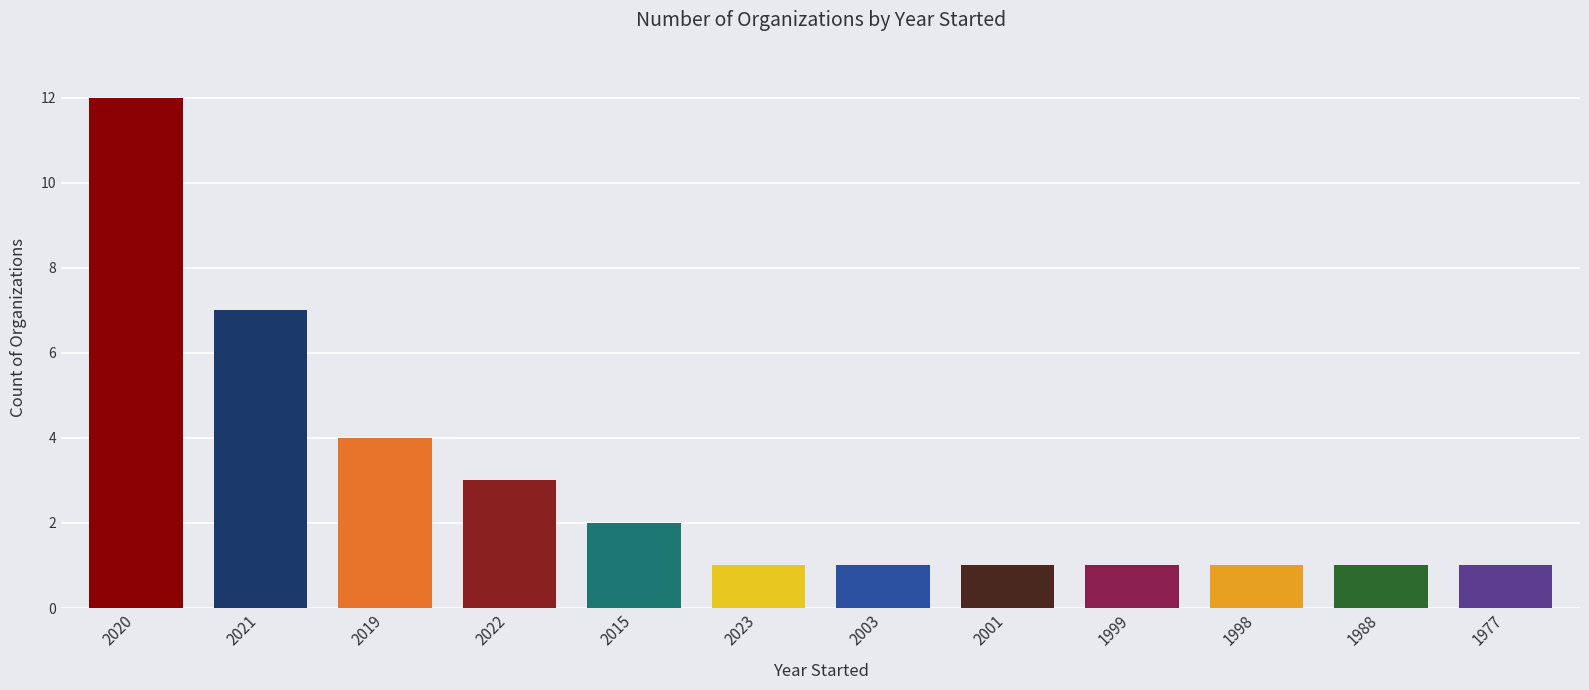

What is the value of the 8th bar from the left?

1